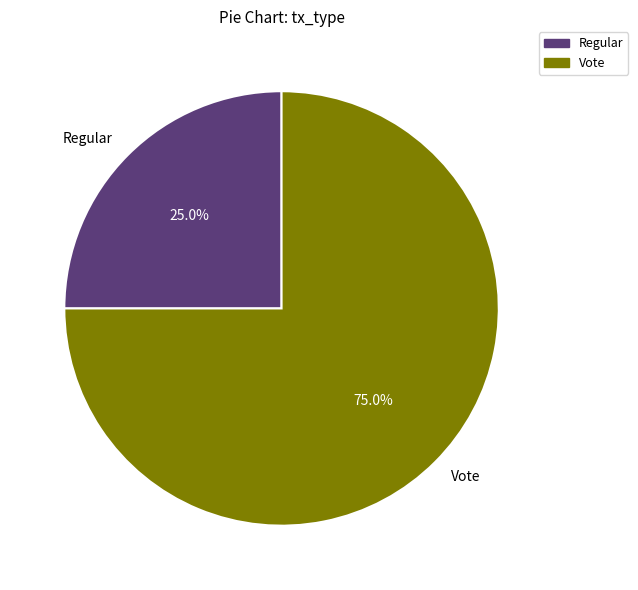

Is it true that Regular is 14% of the pie?

False